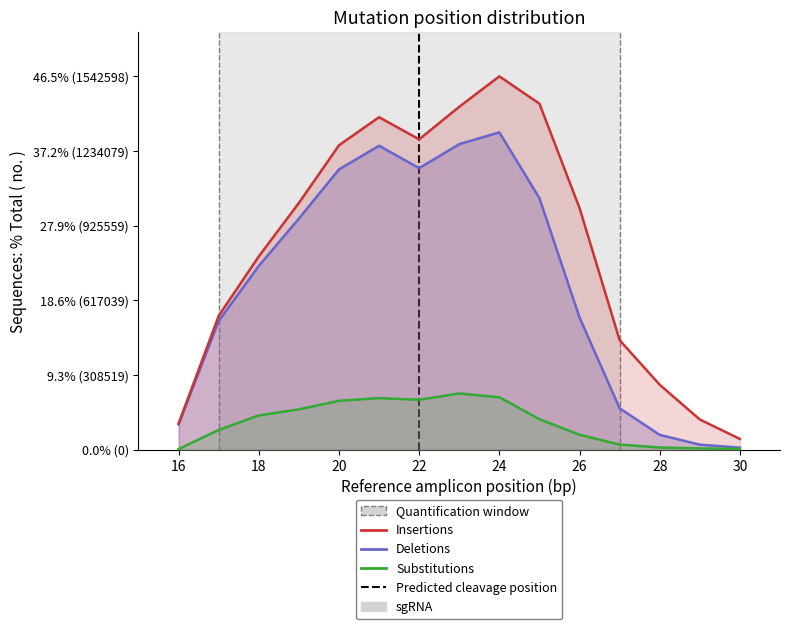

True or false: Insertions and Substitutions cross at least once.

False